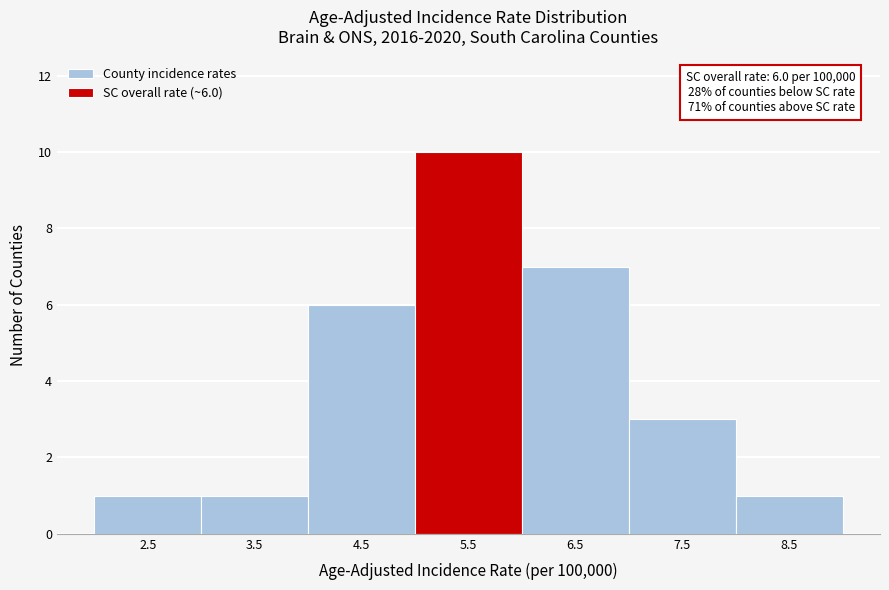

Reading left to right, list all the values displayed in this chart.

1	1	6	10	7	3	1